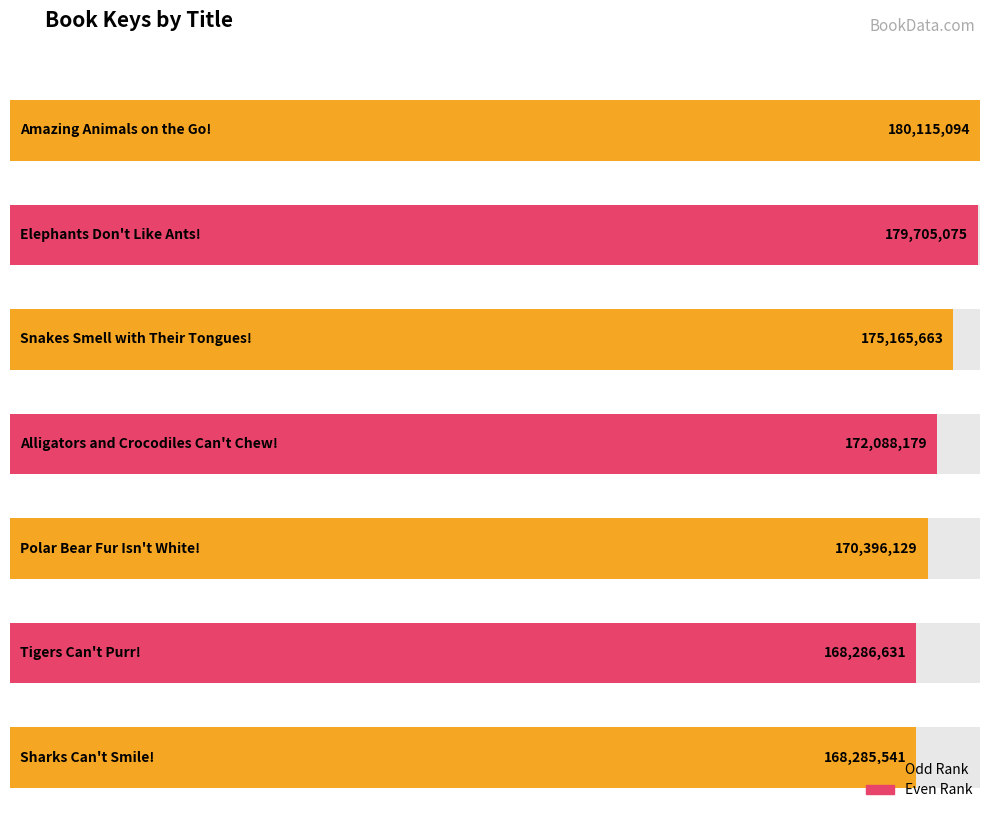

What is the label of the 2nd bar from the right?

Tigers Can't Purr!